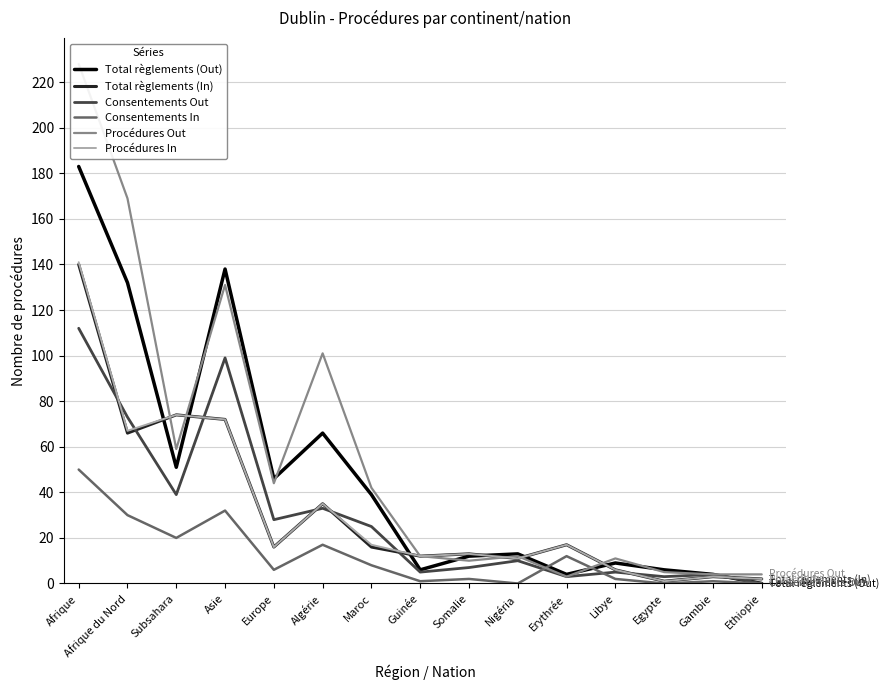

Which series has the largest total across all categories?

Procédures Out